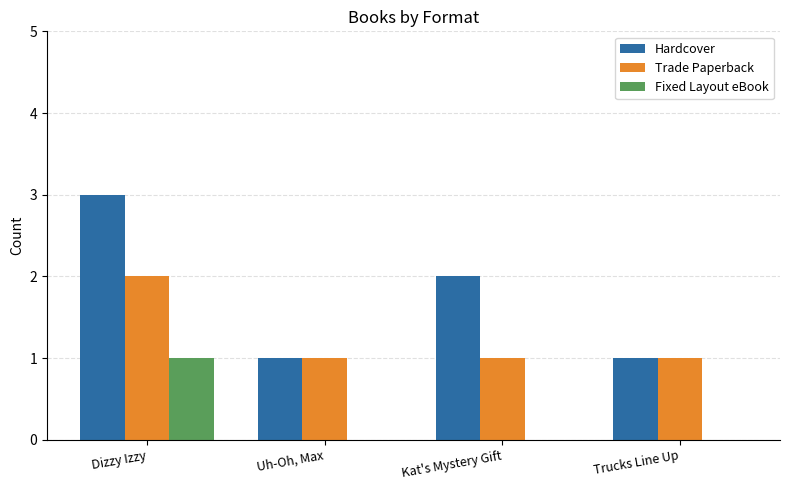

The value of Fixed Layout eBook at Dizzy Izzy is 1. True or false?

True